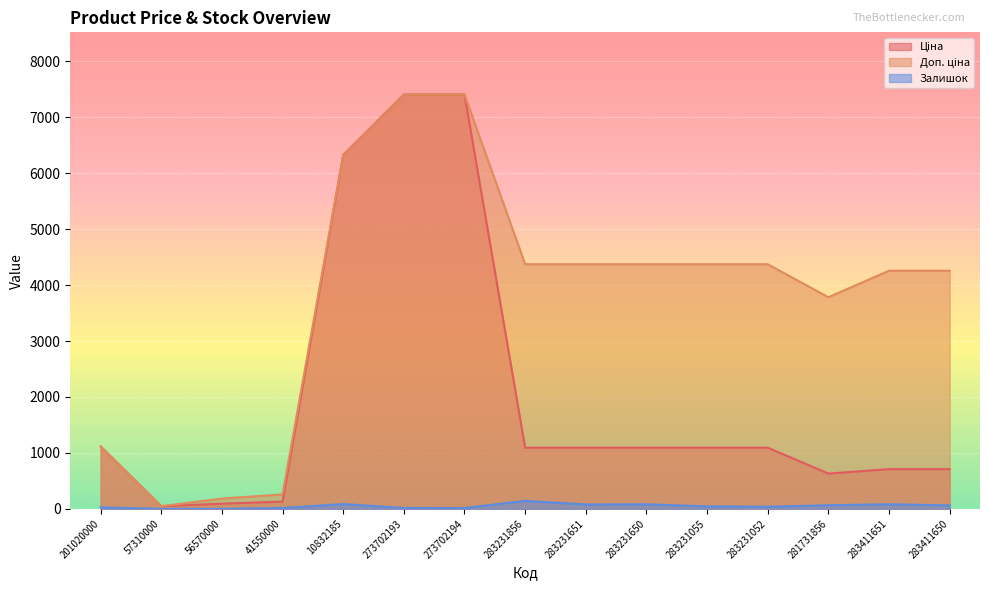

True or false: Доп. ціна and Ціна intersect in this chart.

False